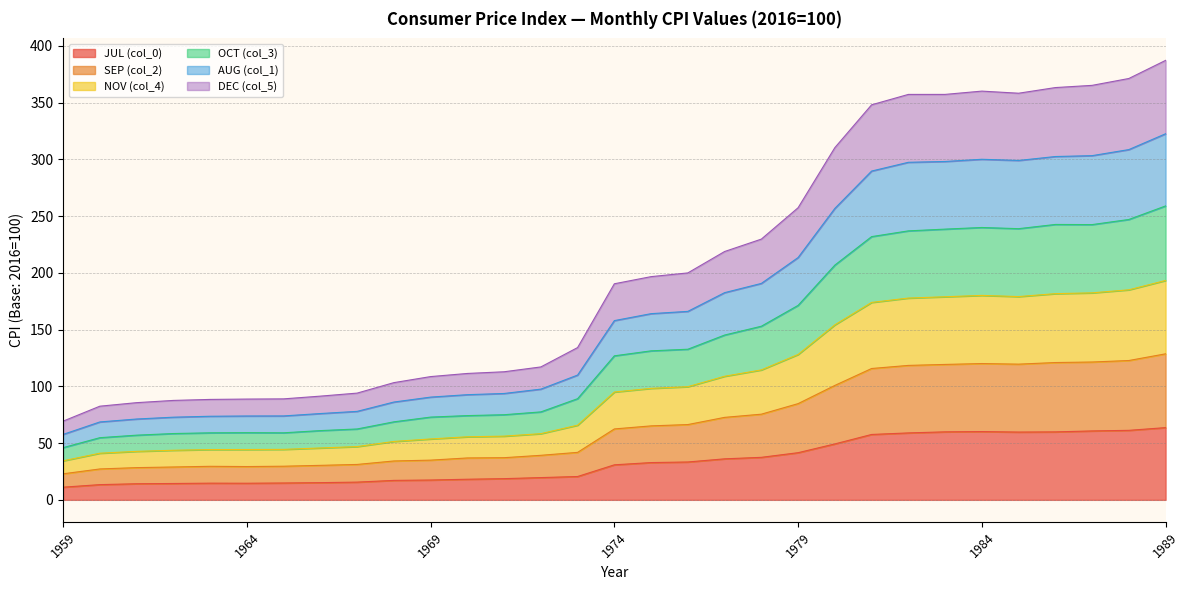

True or false: DEC (col_5) and SEP (col_2) intersect in this chart.

False